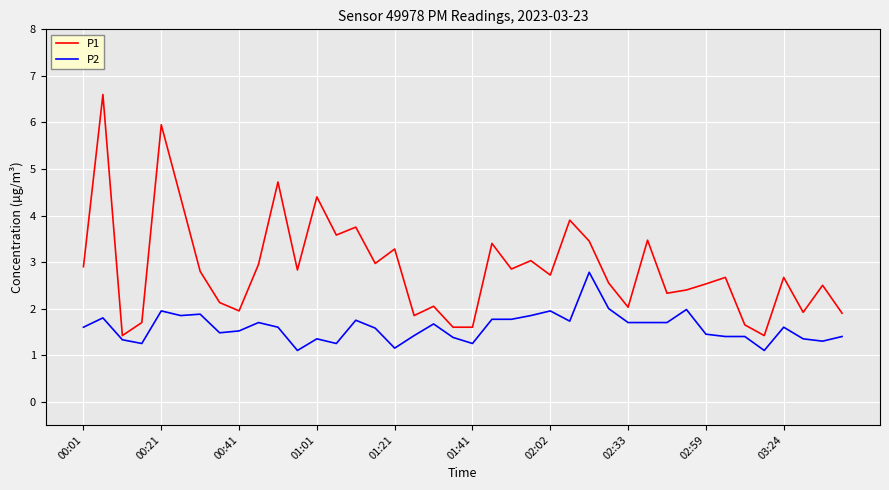

Which series has the widest spread of values?

P1